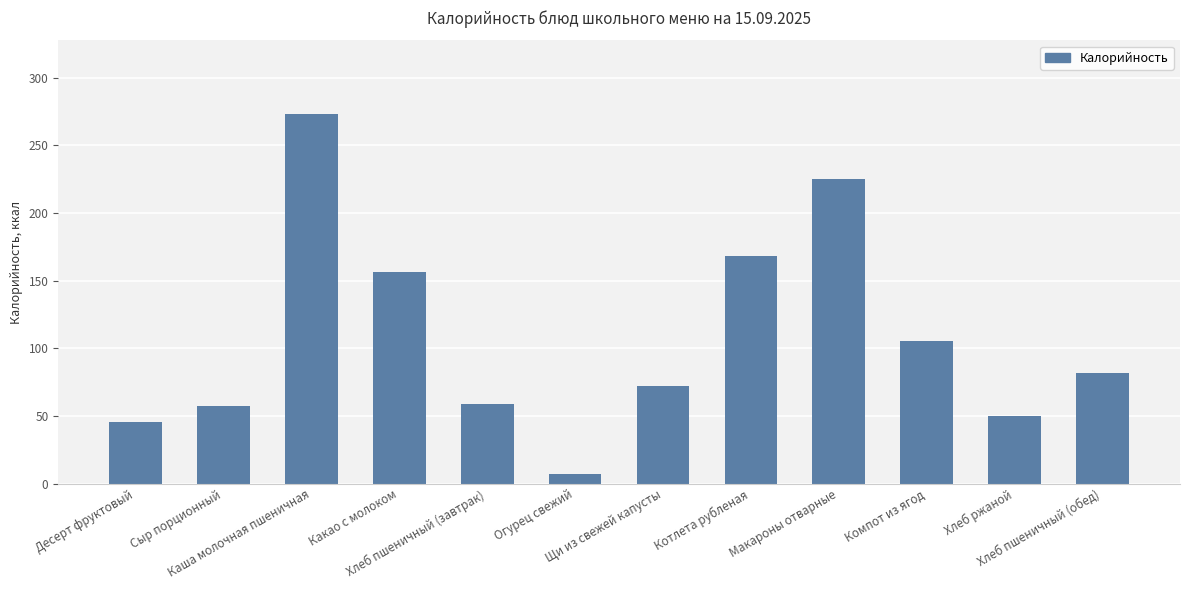

What is the greatest value displayed?

273.1